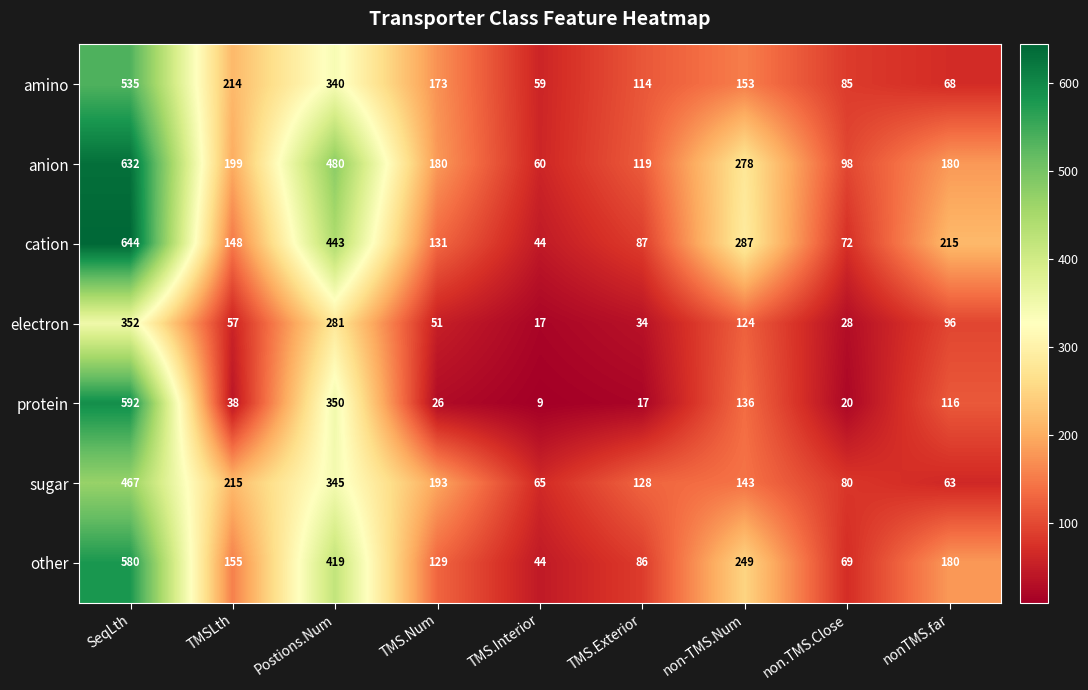

What is the difference between the second highest and second lowest values in the sugar series?

280